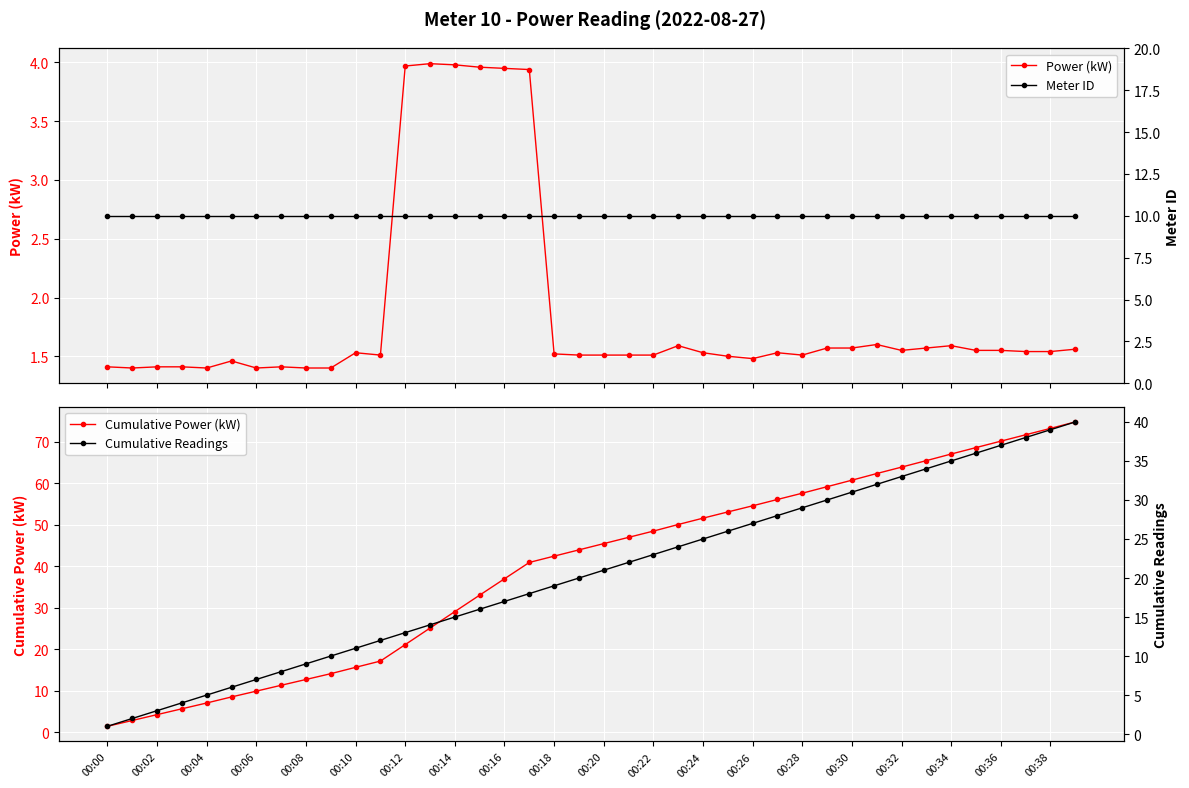

The value of Cumulative Power (kW) at 00:36 is 19.6. True or false?

False